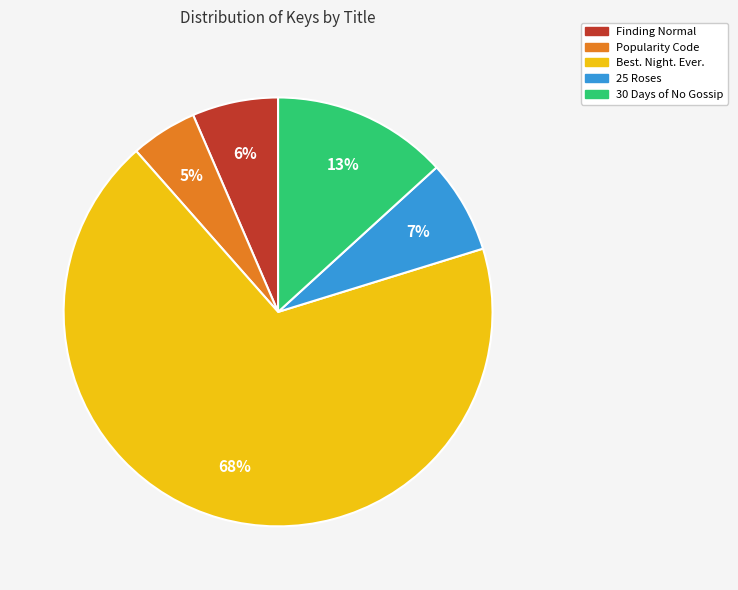

Which category accounts for the majority?

Best. Night. Ever.